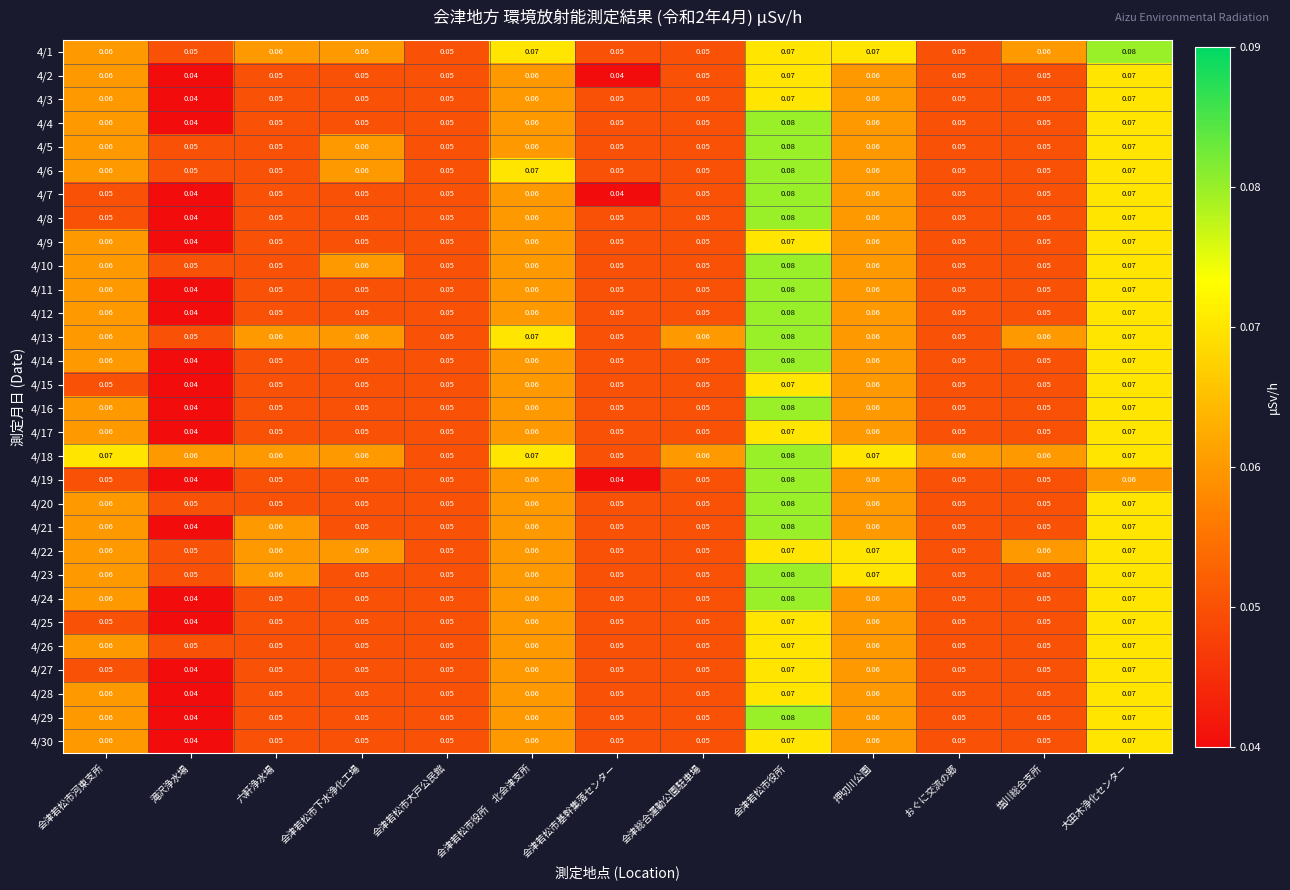

At which category is the sum across all series the highest?

会津若松市役所